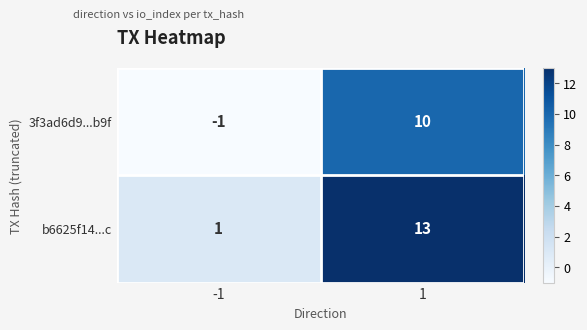

Rank the categories by 3f3ad6d9...b9f value from highest to lowest.

1, -1